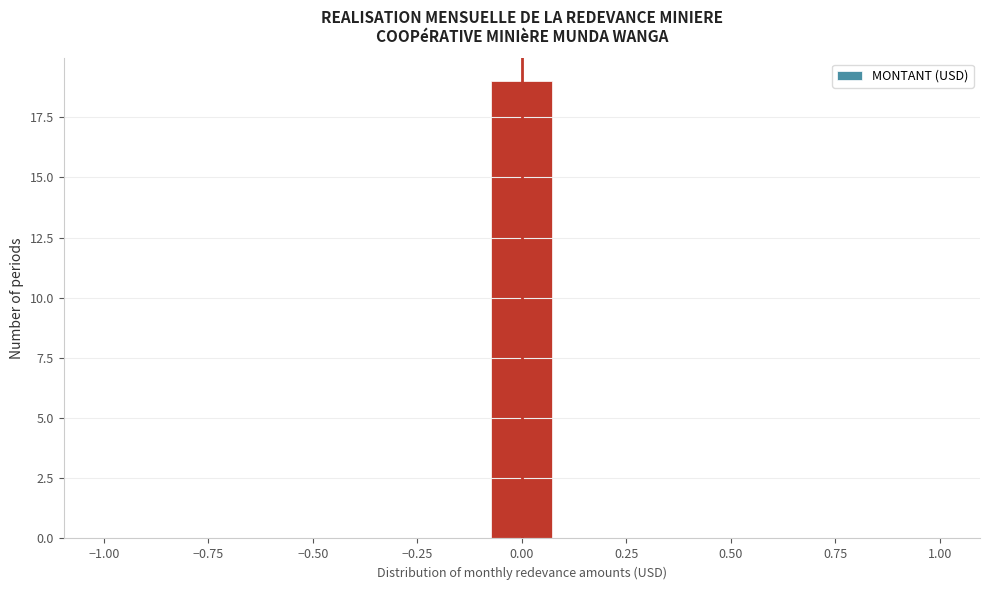

Read against the x-axis, roughly where is the centre of the tallest bar?

0.00